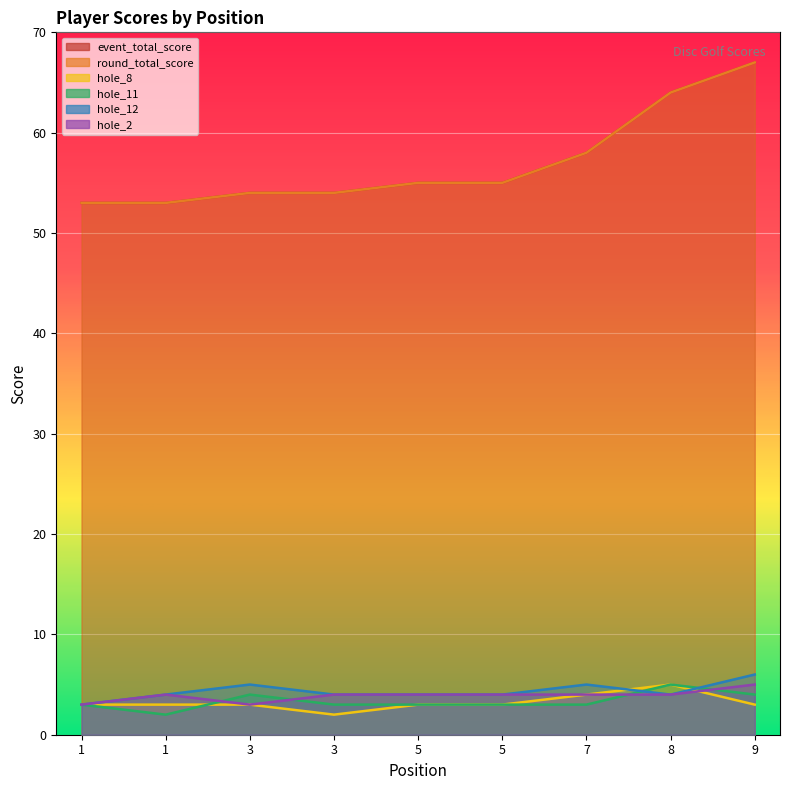

How many data points in hole_12 are above 4?

3